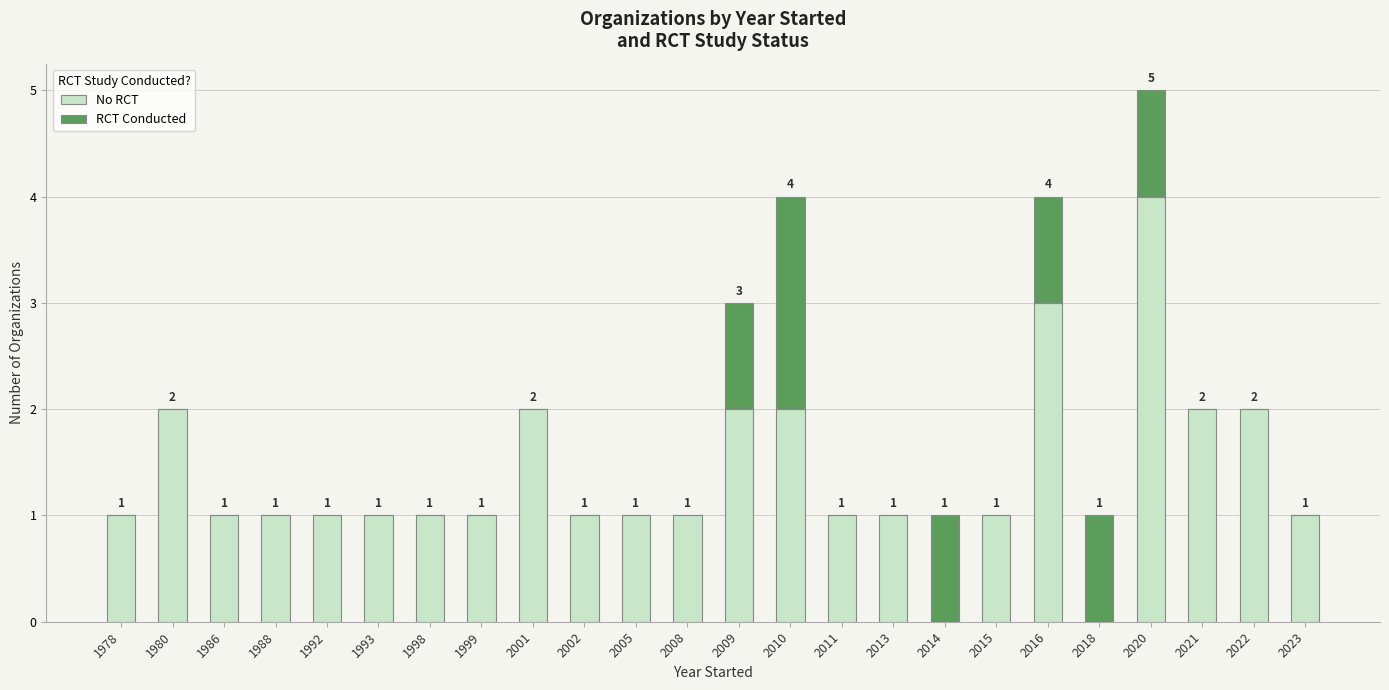

At which category is the sum across all series the highest?

2020